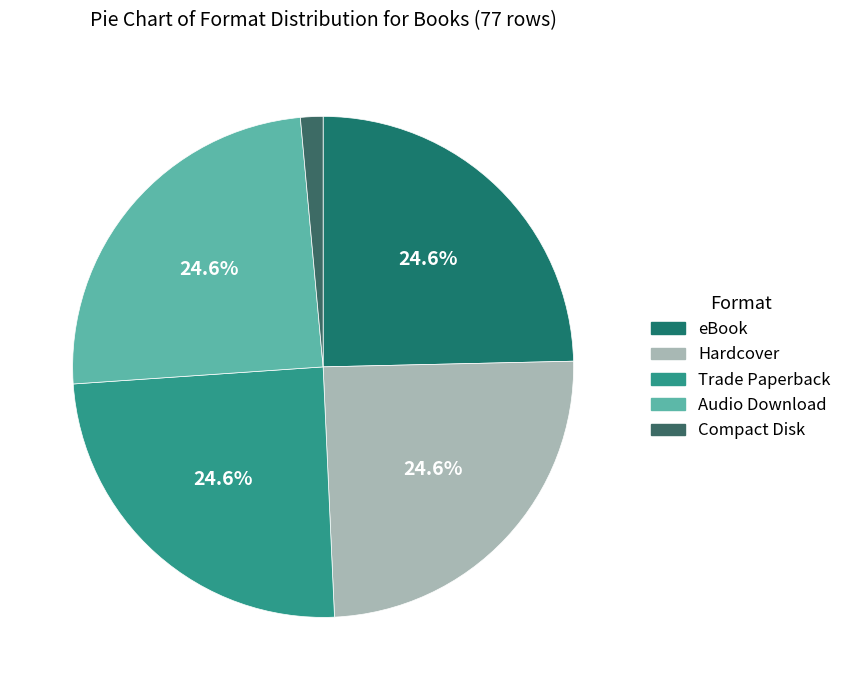

What is the total percentage of Trade Paperback and Audio Download?

49.3%